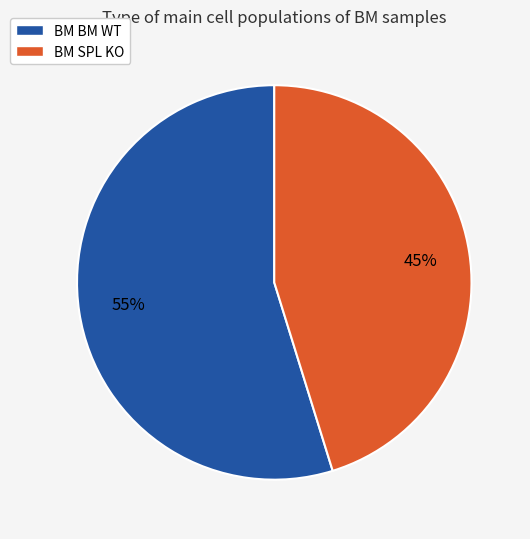

What is the smallest slice in the pie chart?

BM SPL KO